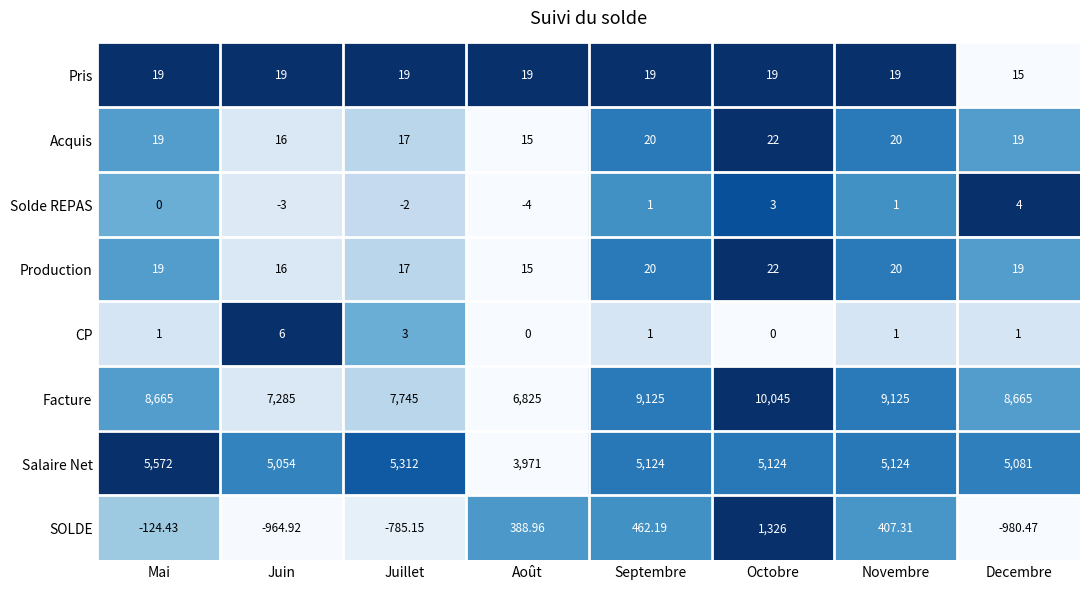

Is the value of Salaire Net at Mai greater than the value of Pris at Septembre?

Yes